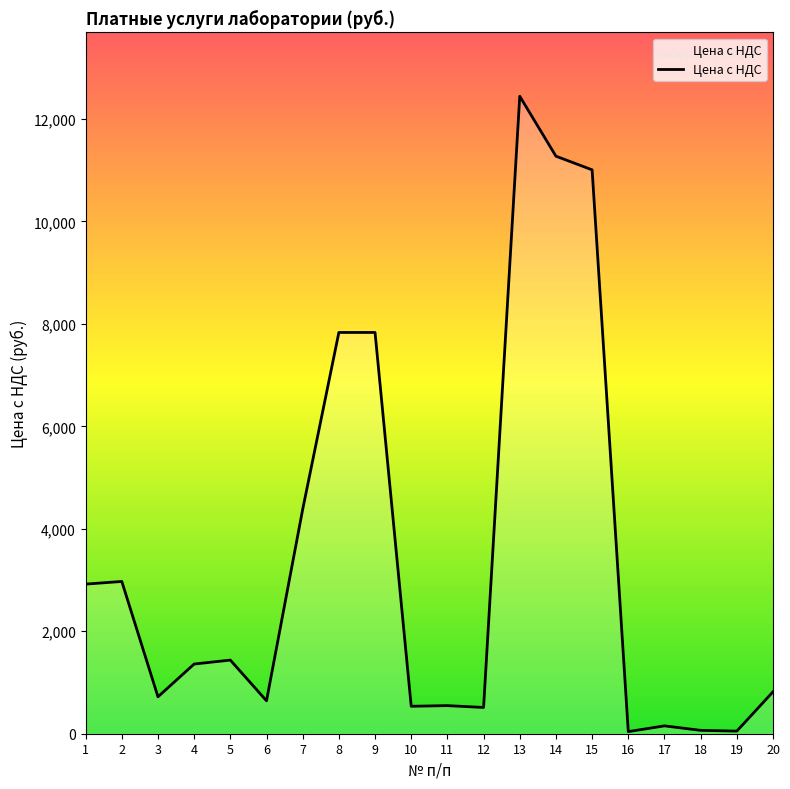

What is the change in value from 10 to 15?

+10470.0